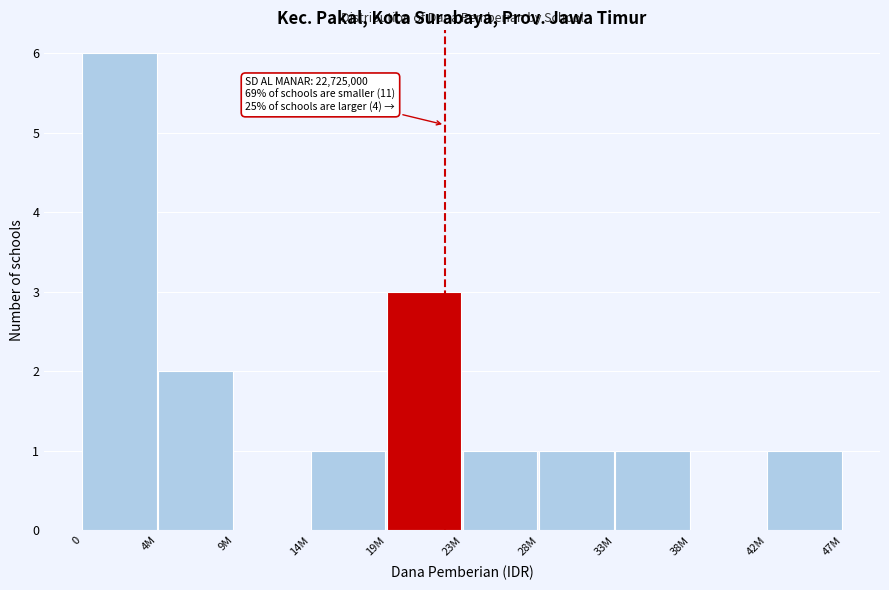

Reading left to right, transcribe all the data shown in this chart.

0=6	4M=2	9M=0	14M=1	19M=3	23M=1	28M=1	33M=1	38M=0	42M=1